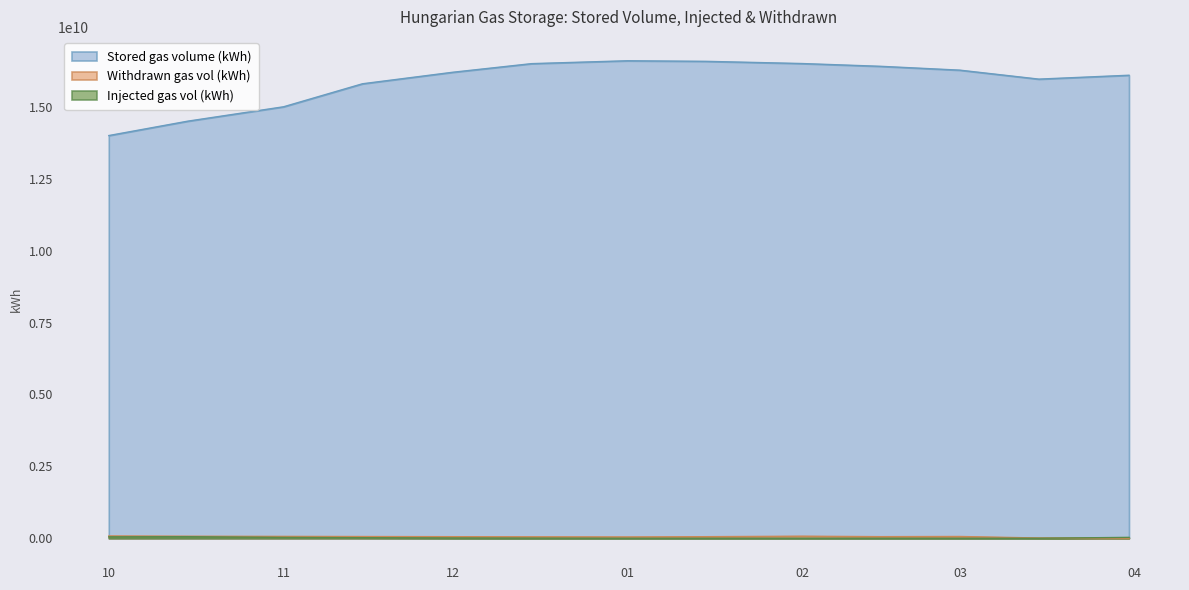

What is the approximate value of Stored gas volume (kWh) at 10, to the nearest 100?

14000000000